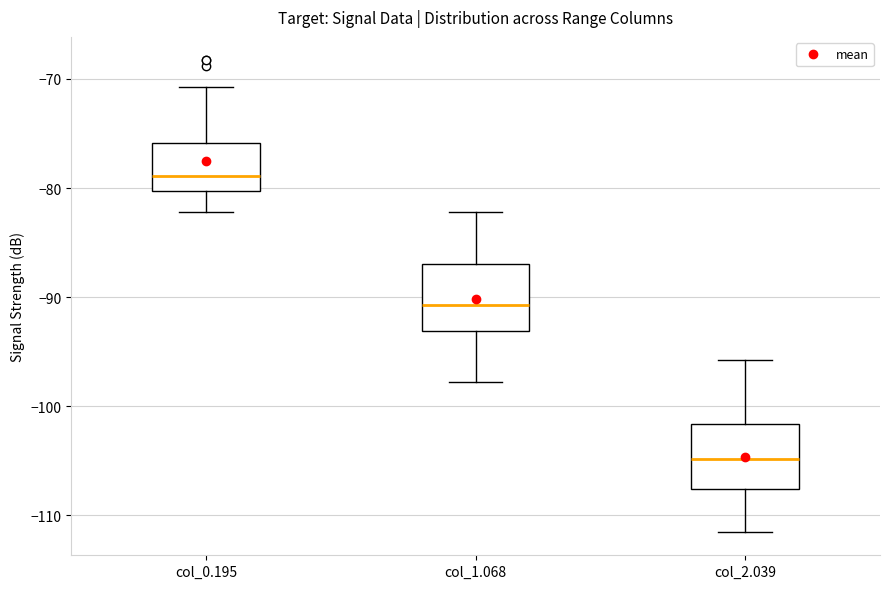

Where is the upper edge of the box for col_0.195 on the y-axis? The values are not printed on the chart, so give them approximately, as read against the axis.

-76